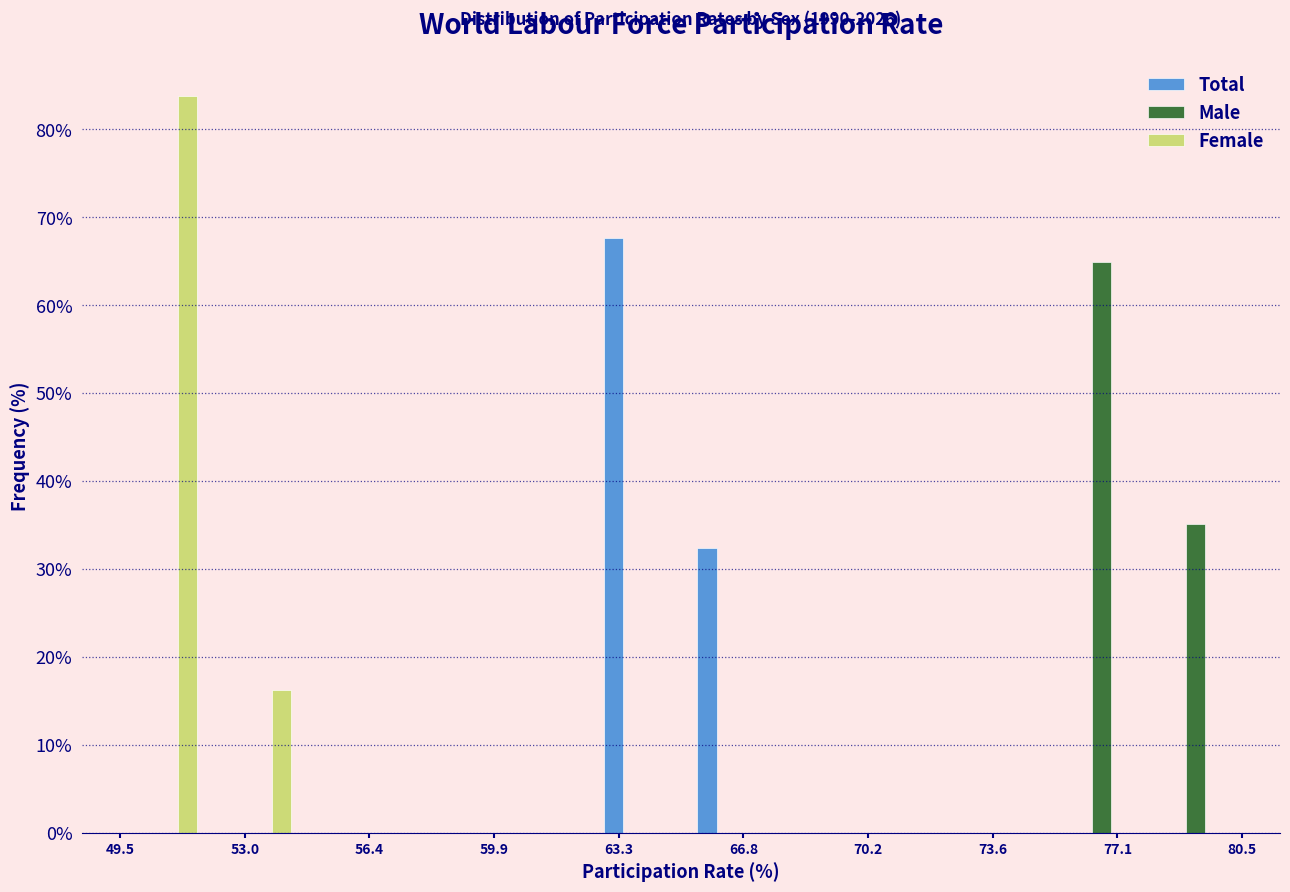

In the Female series, which range on the x-axis has the tallest bar?

49.5 to 52.0